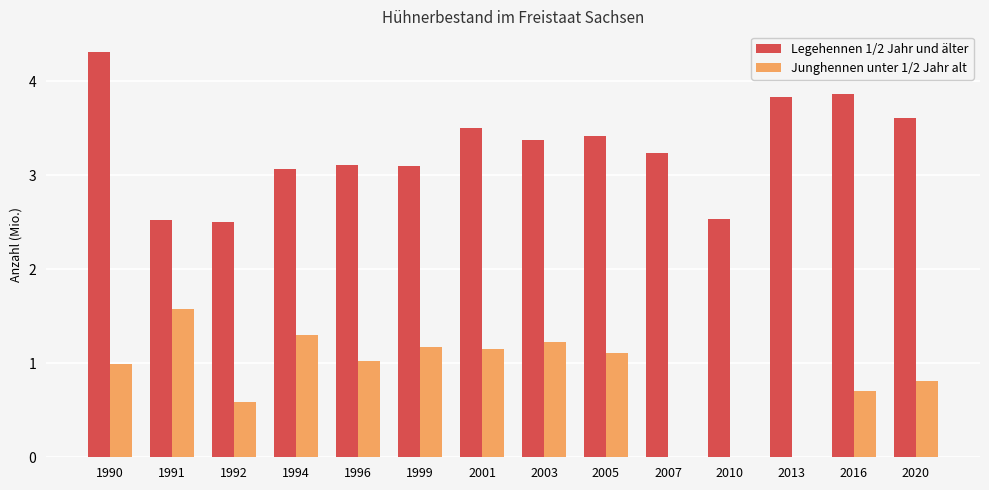

Is the value of Legehennen 1/2 Jahr und älter at 1999 greater than the value of Junghennen unter 1/2 Jahr alt at 2010?

Yes